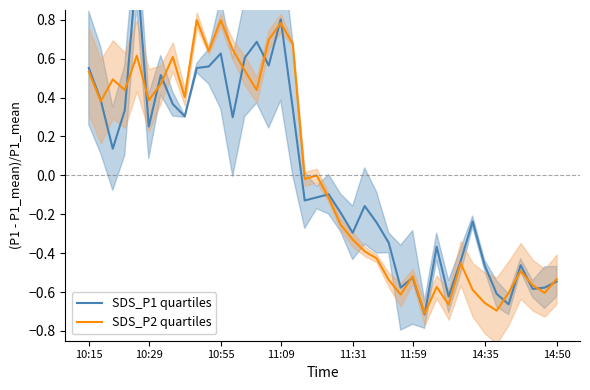

What is the difference between the highest and lowest values at 35?

0.1